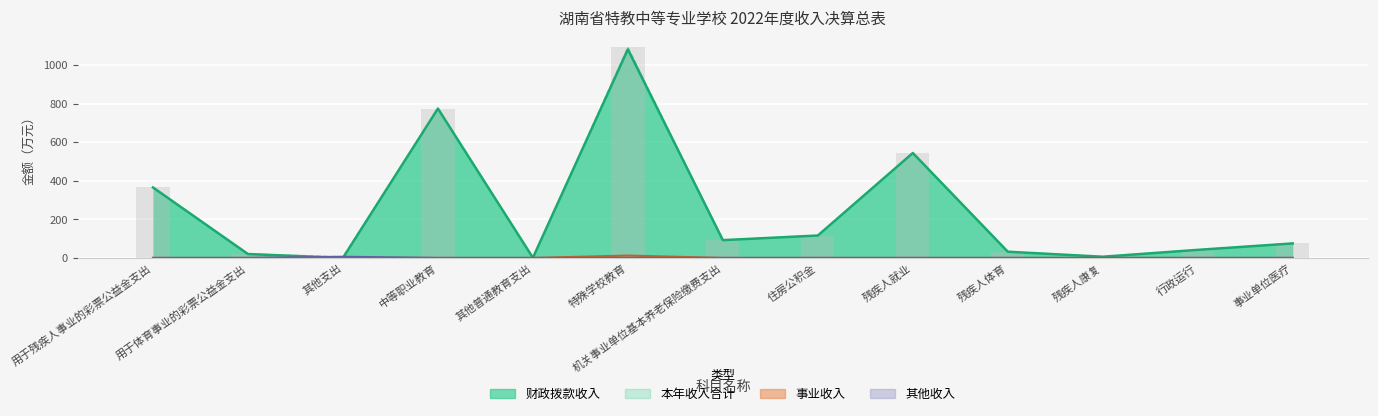

Which has a higher value, 残疾人就业 or 其他支出?

残疾人就业